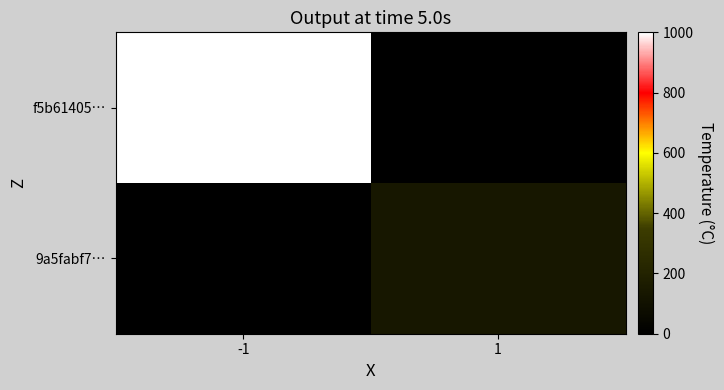

List the series in order of their overall mean, highest first.

f5b61405…, 9a5fabf7…